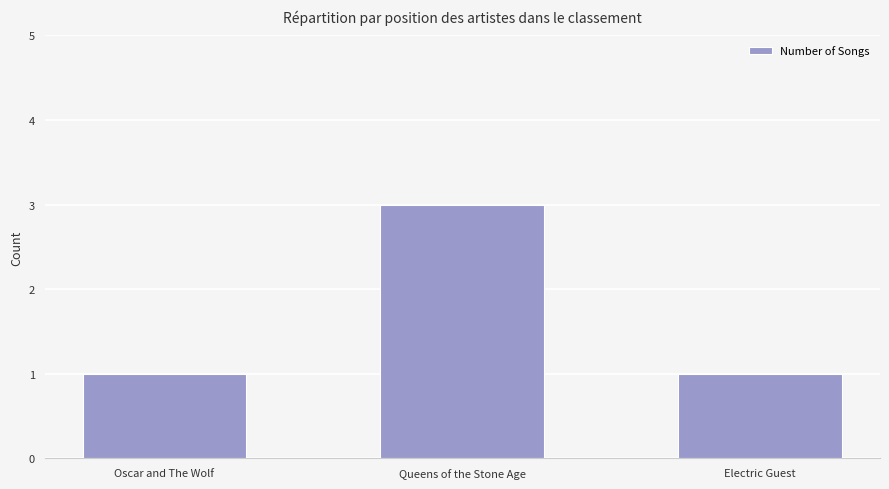

Read the value at Queens of the Stone Age.

3